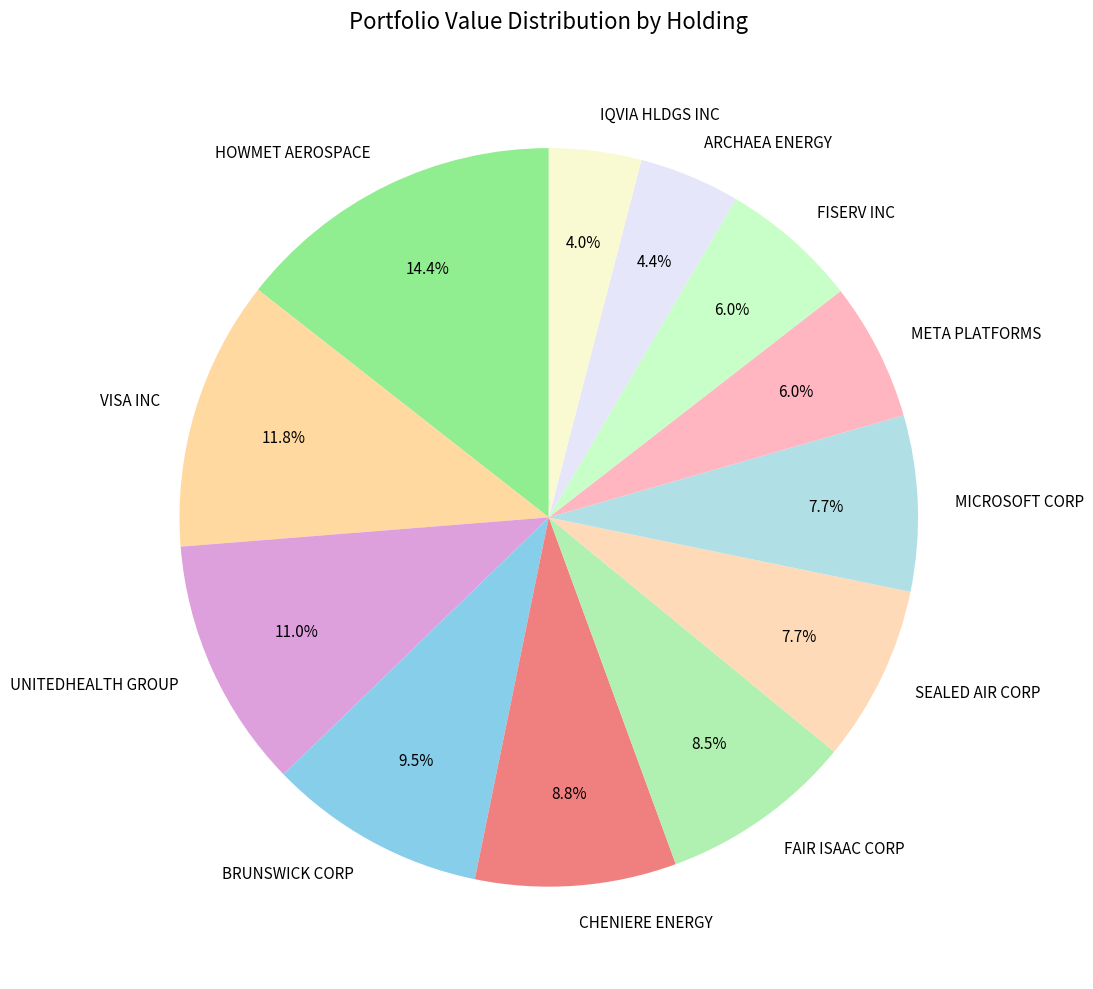

True or false: SEALED AIR CORP accounts for 8% of the total.

True